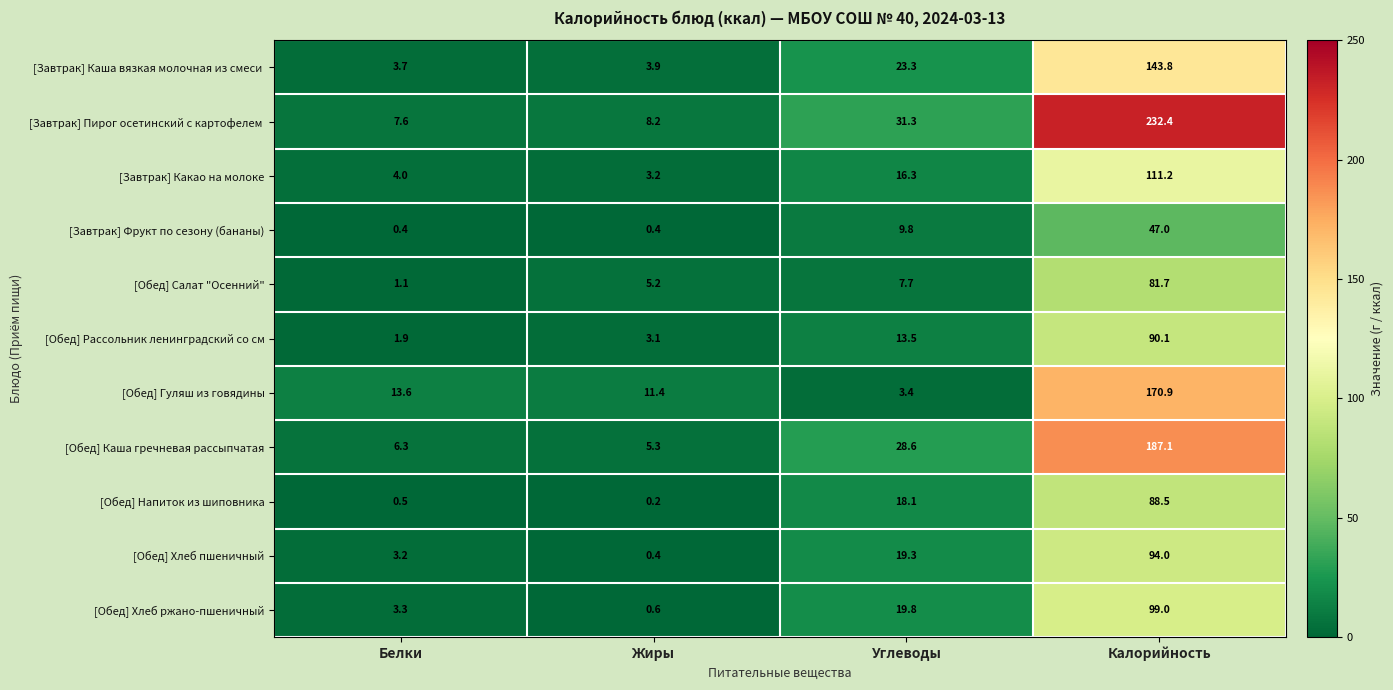

Read the [Обед] Каша гречневая рассыпчатая value at Калорийность.

187.1